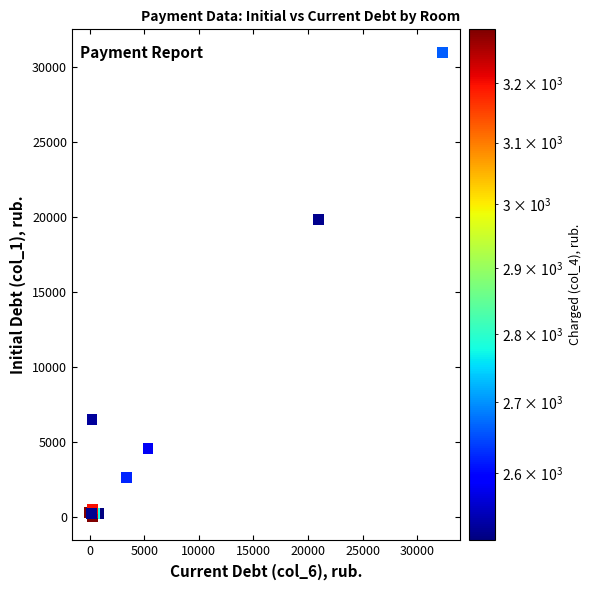

What Y value in the scatter plot is closest to 15492?

19861.1